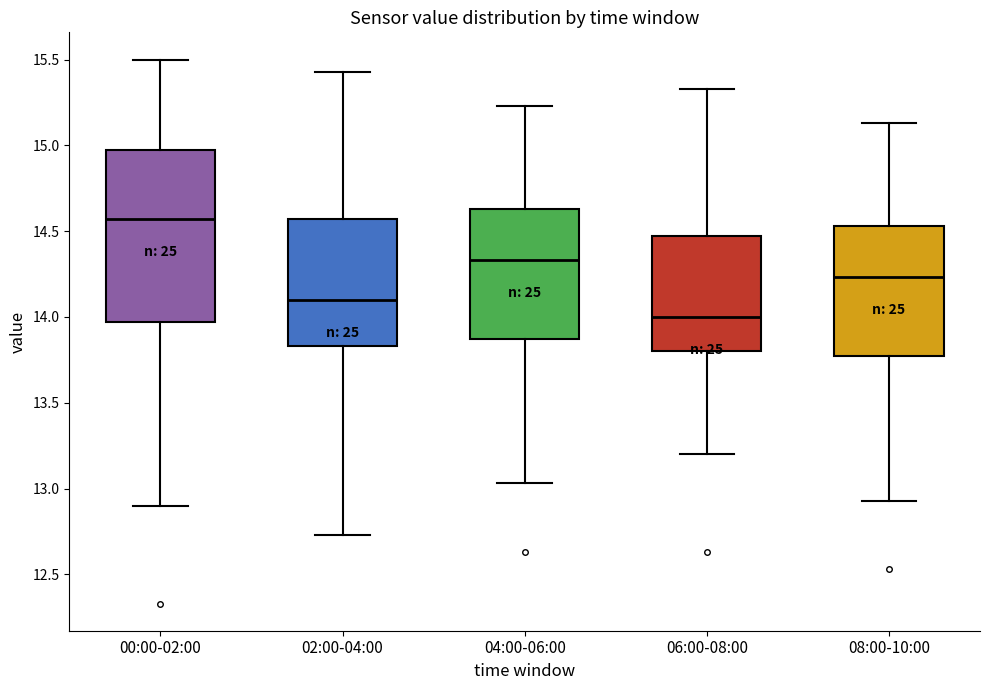

Comparing the boxes themselves (not the whiskers), which one is the tallest?

00:00-02:00